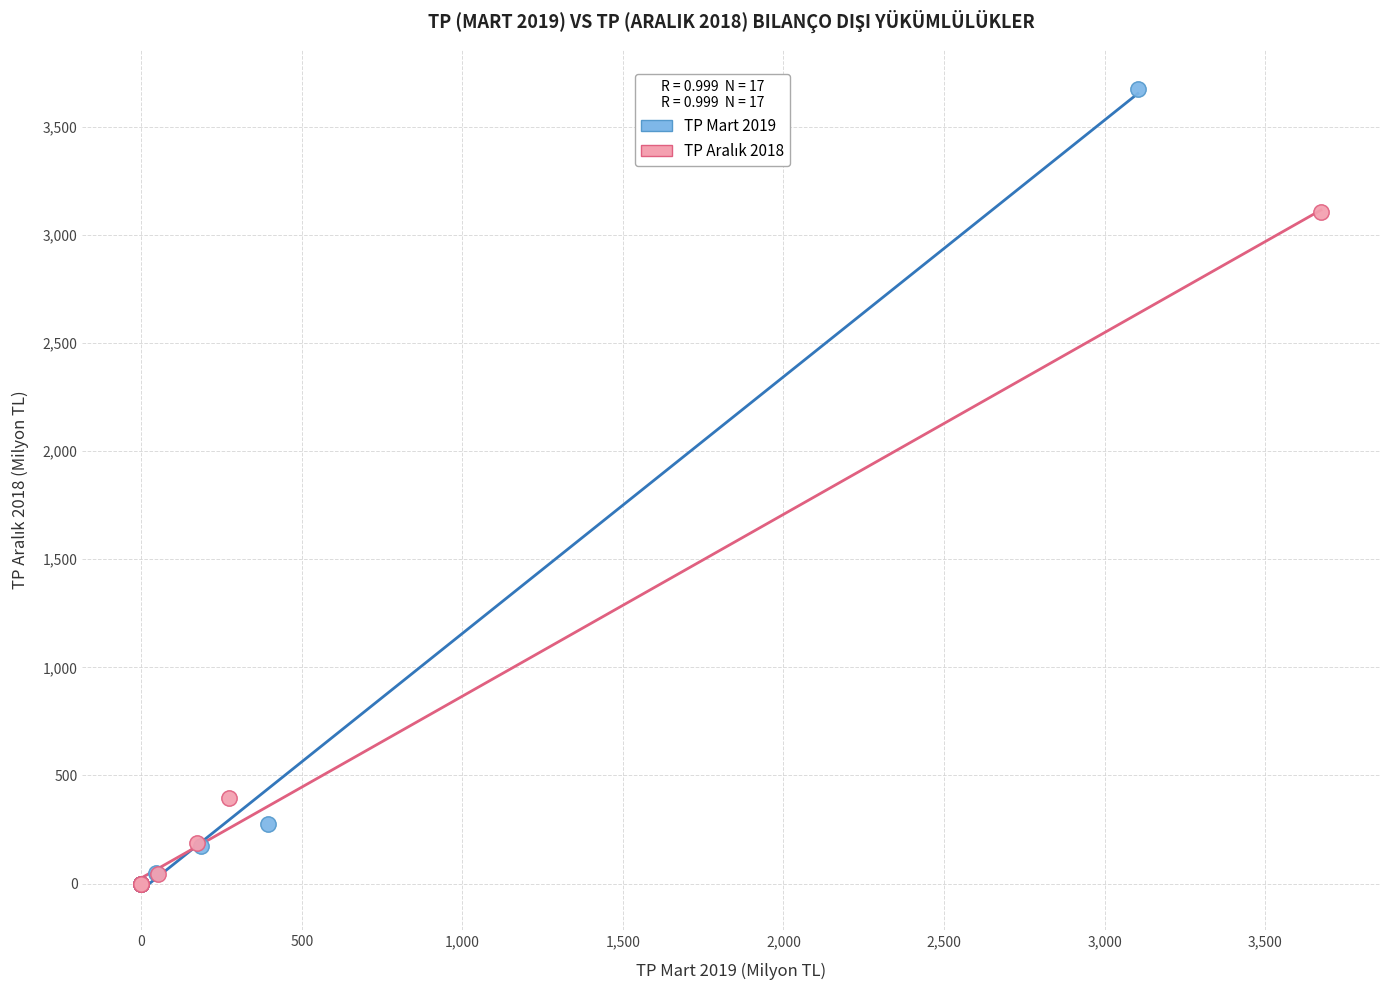

Which series contains the highest Y value?

TP Mart 2019